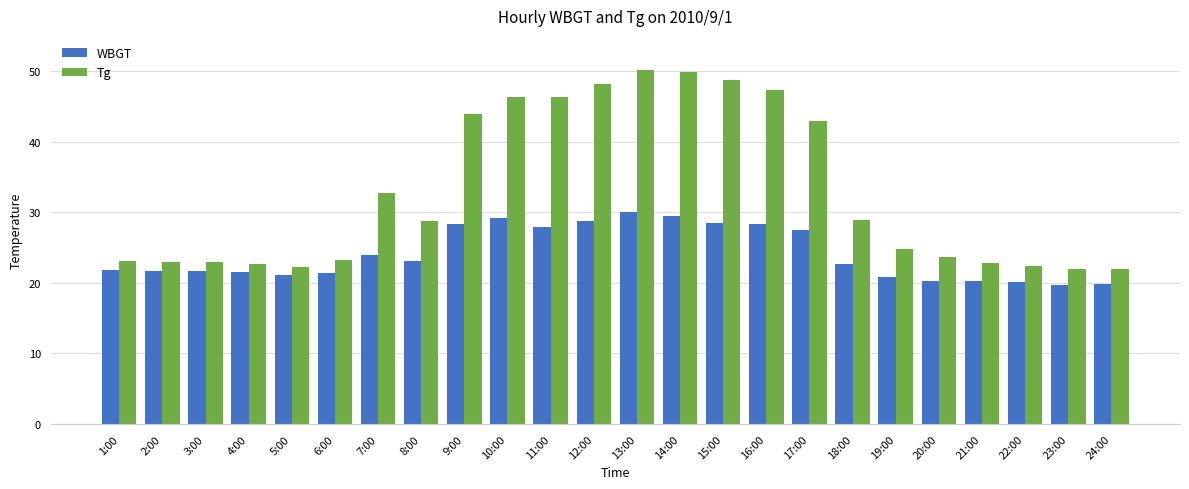

What position from the right is 5:00?

20